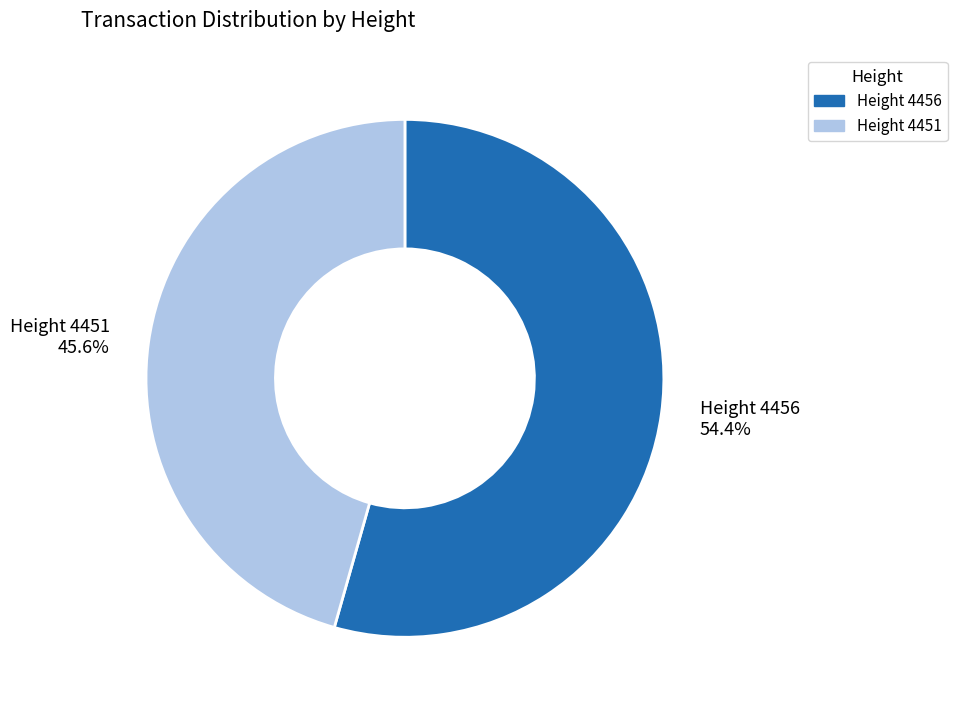

Which slice is the smallest?

Height 4451